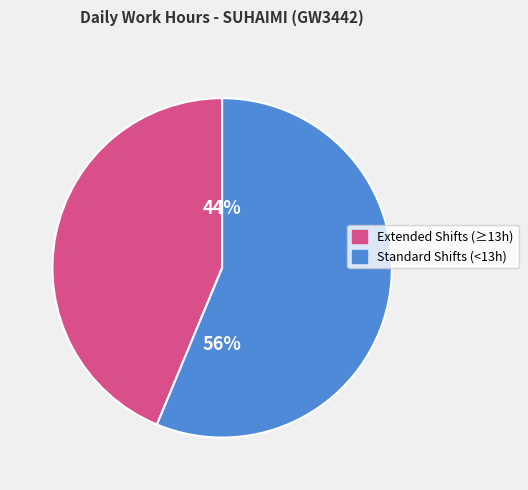

To the nearest percent, what is the average slice percentage?

50%